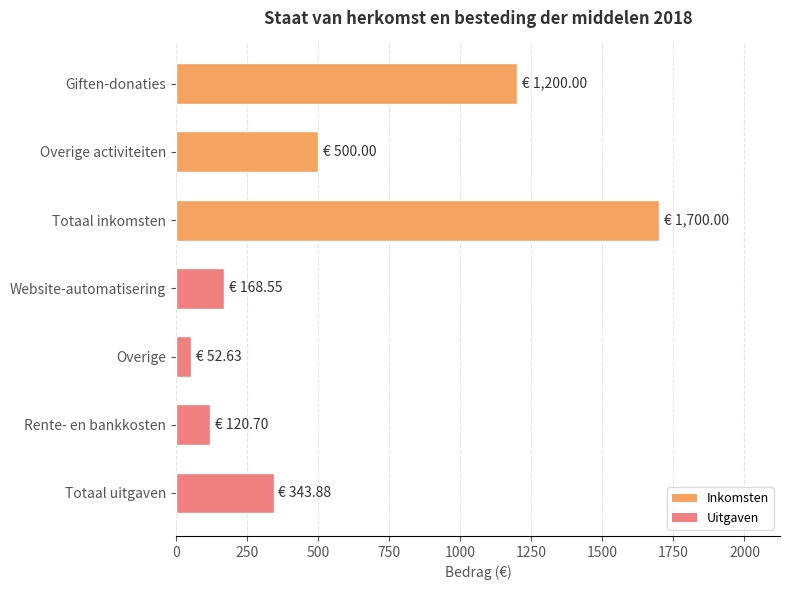

Is it true that the value at Totaal inkomsten is 2589.7?

False